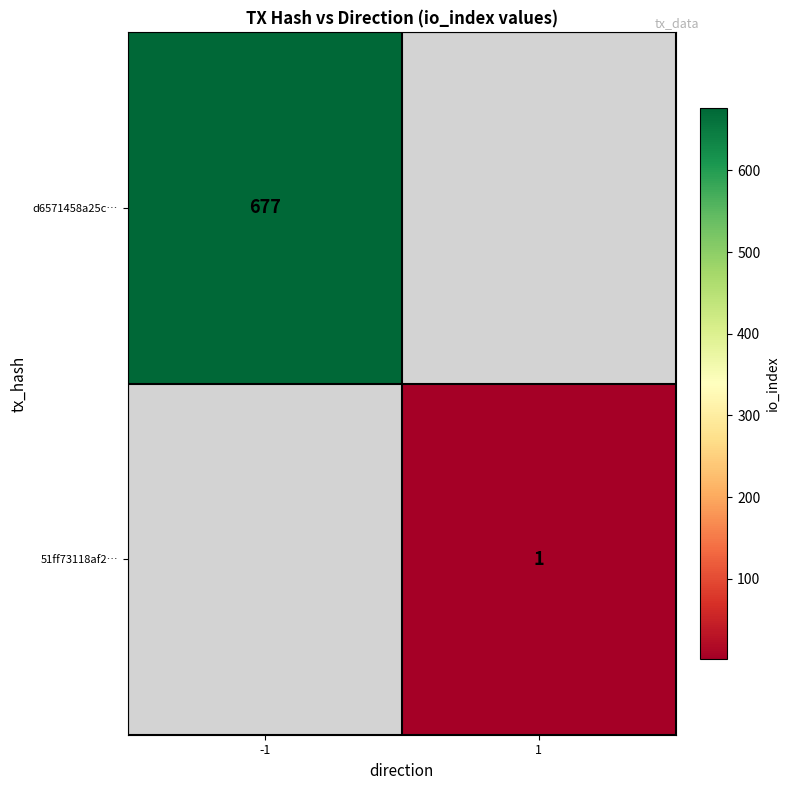

Is it true that 51ff73118af2… equals 1 at 1?

True